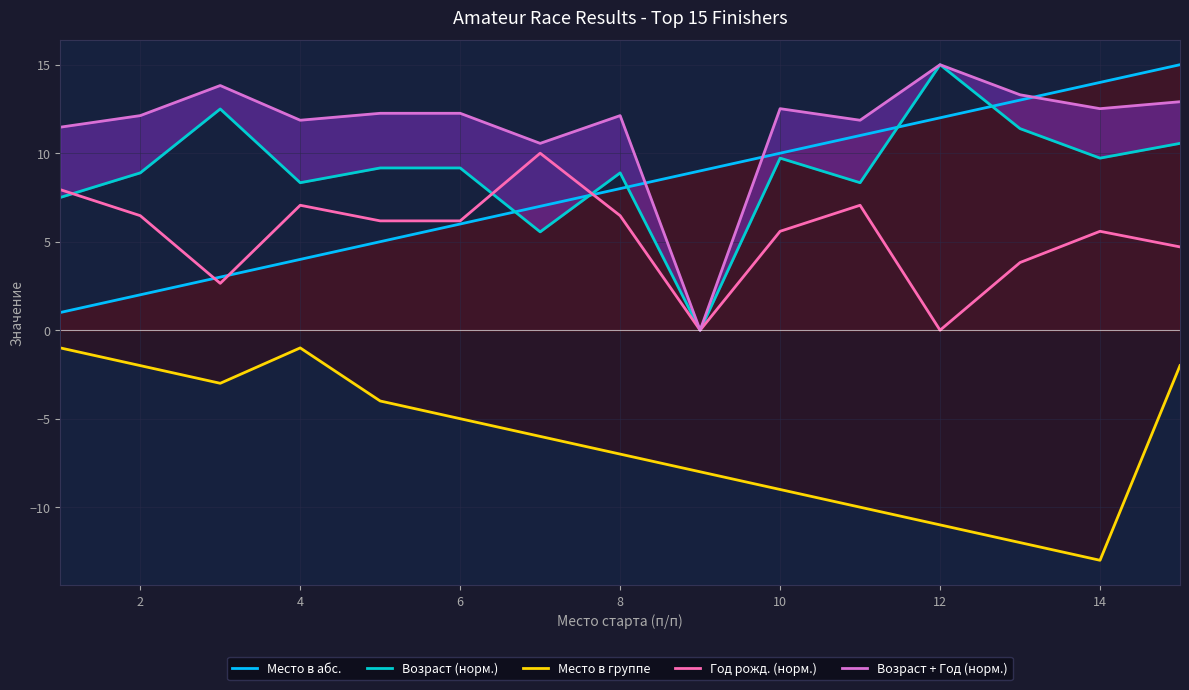

What are all the series names shown in the legend?

Место в абс., Возраст (норм.), Место в группе, Год рожд. (норм.), Возраст + Год (норм.)